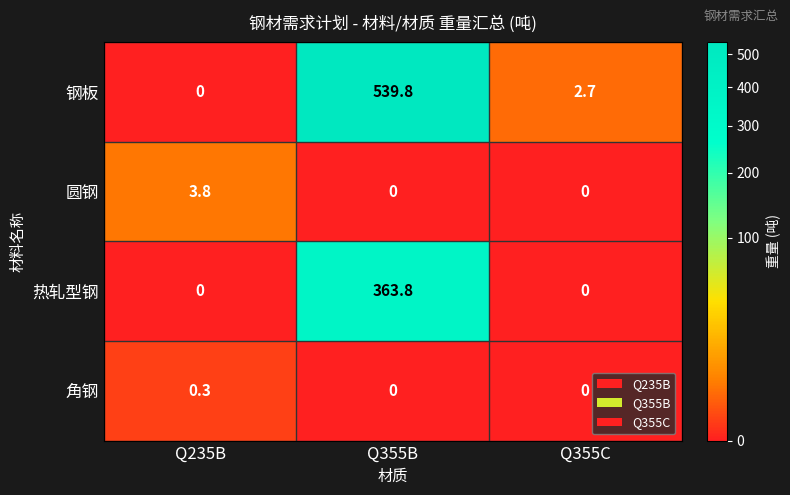

At which category does the chart reach its peak across all series?

Q355B